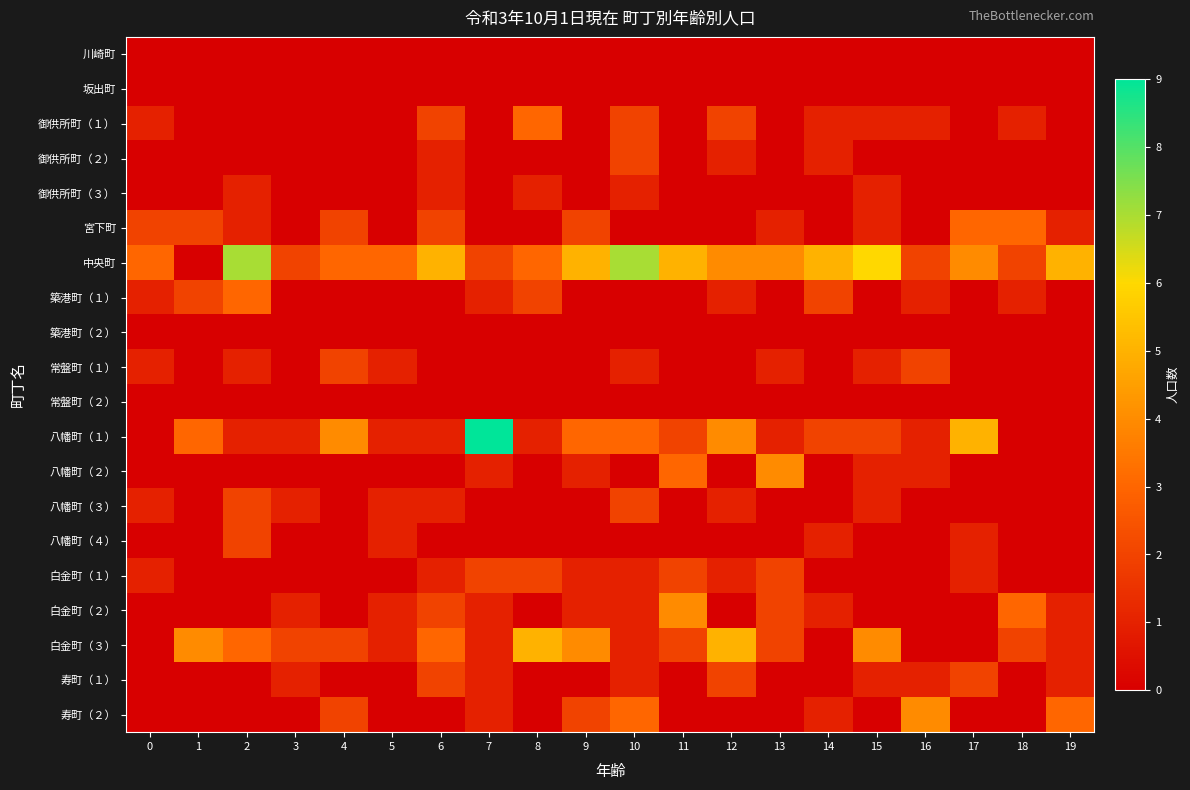

How many distinct data groups are displayed?

20